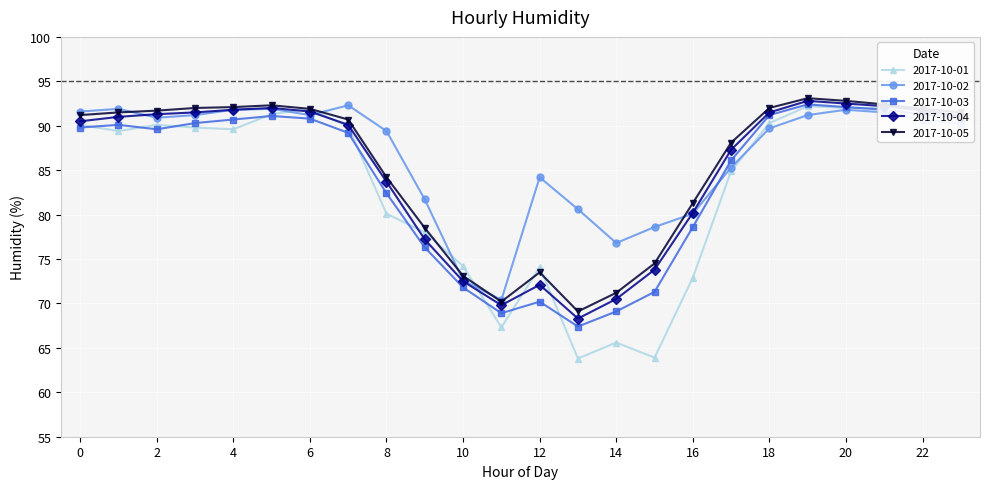

What is the smallest value displayed?

63.8